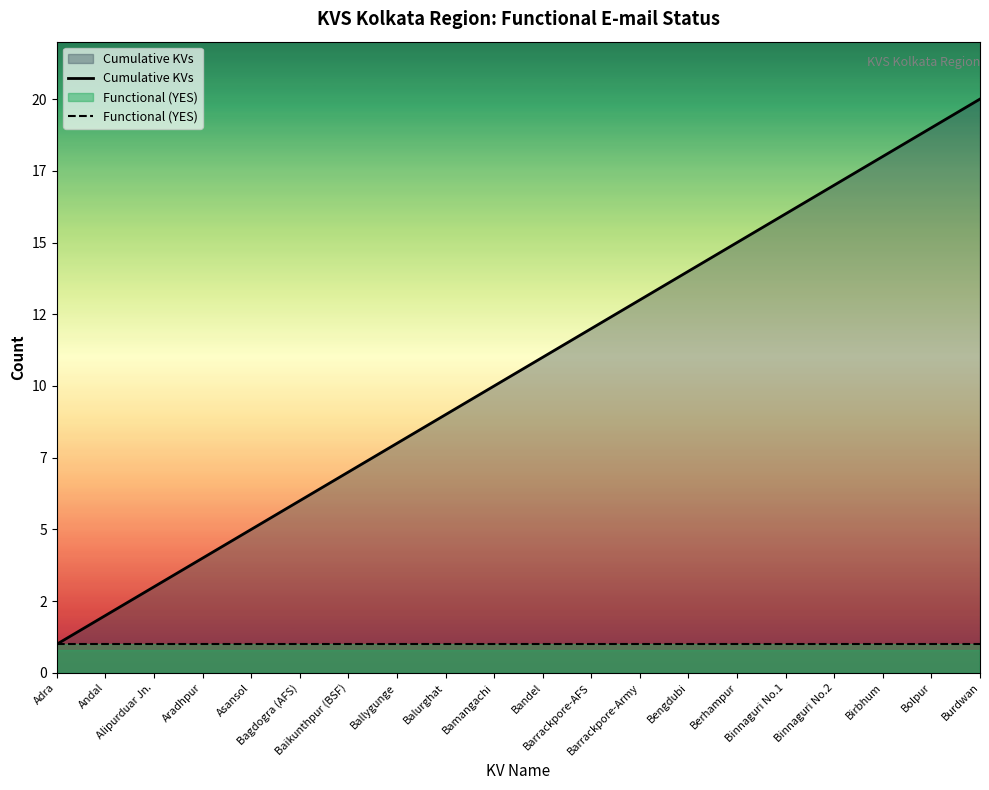

True or false: Cumulative KVs and Functional (YES) cross at least once.

False